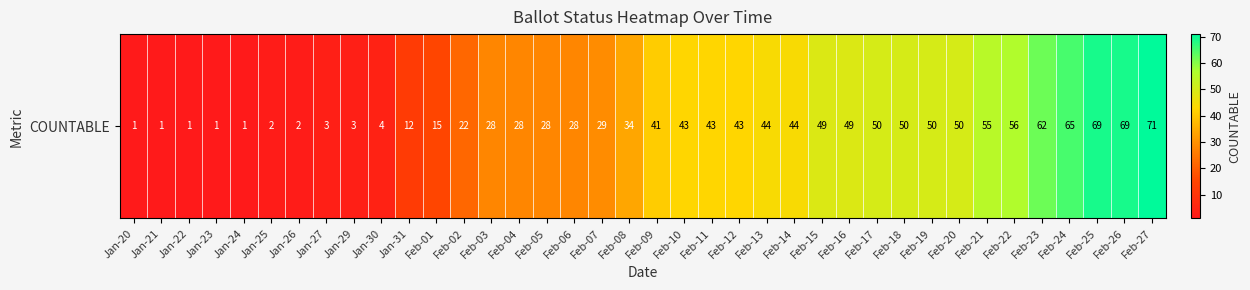

The chart shows a value of 0 at Jan-23. True or false?

False